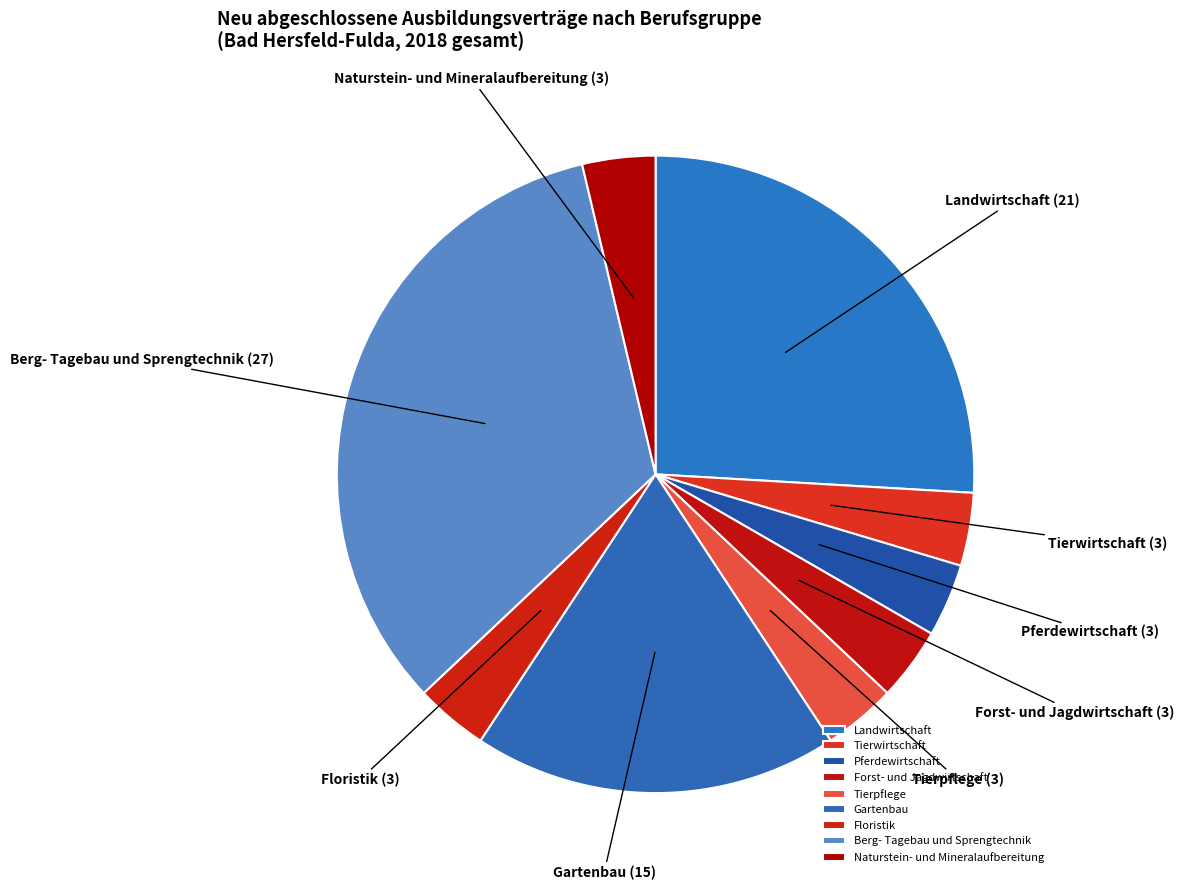

The Forst- und Jagdwirtschaft slice represents 18% of the pie. True or false?

False